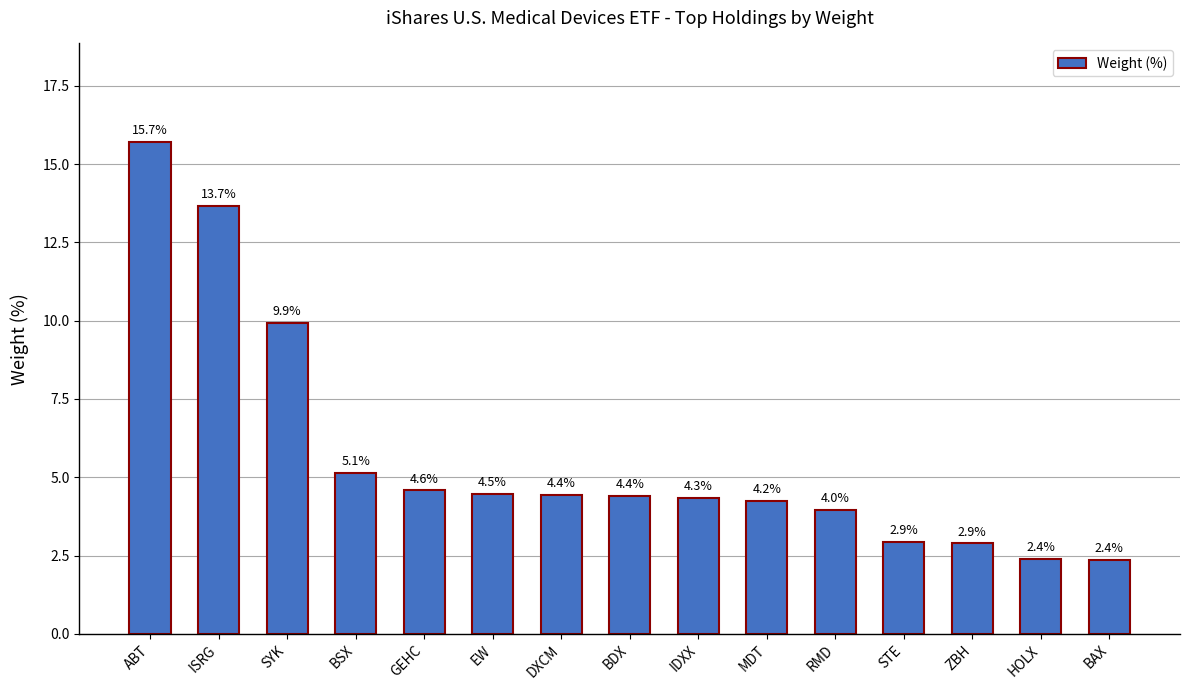

Which has a higher value, MDT or STE?

MDT